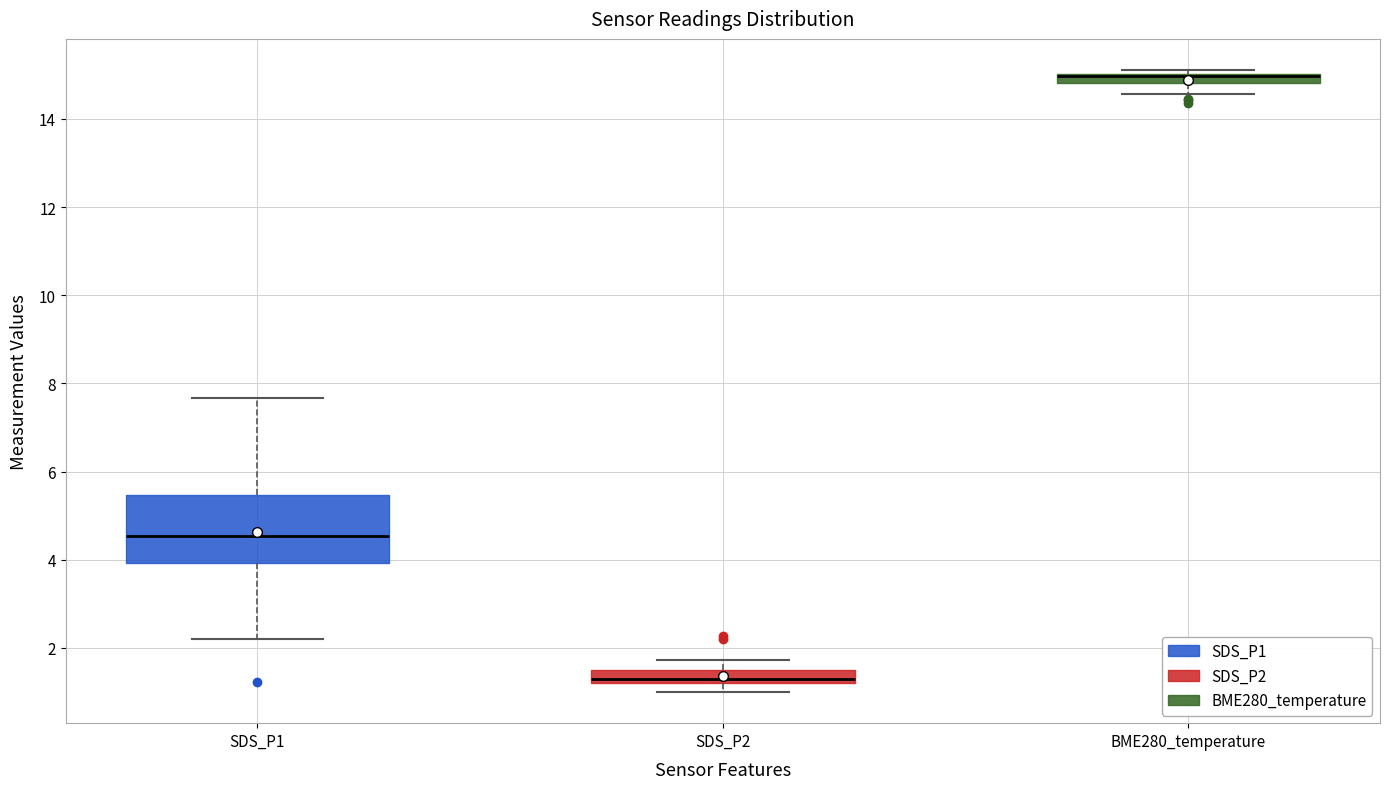

Which box is the tallest, from its lower edge to its upper edge?

SDS_P1